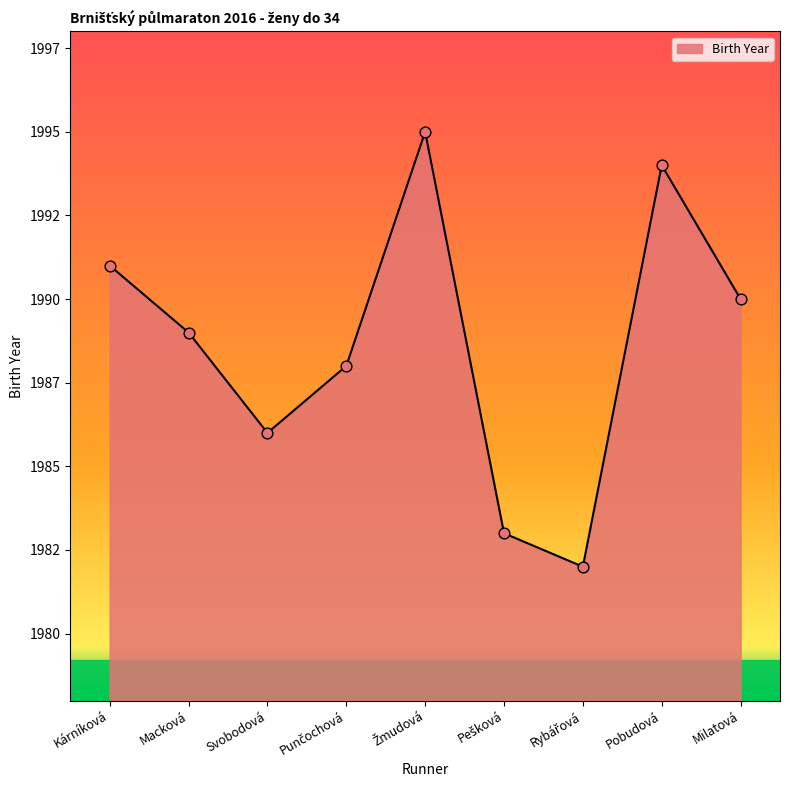

Between Macková and Svobodová, which is larger?

Macková